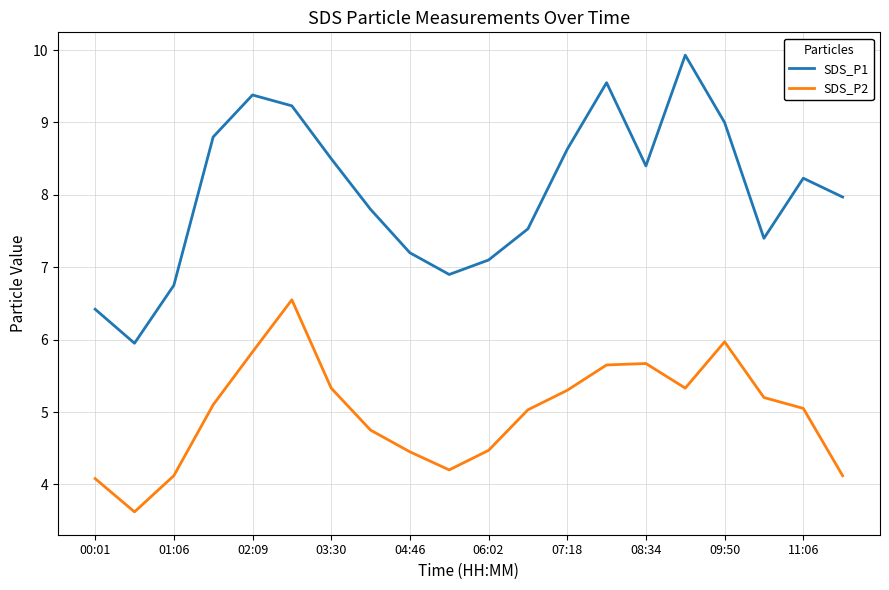

What is the maximum value shown in the chart?

9.9